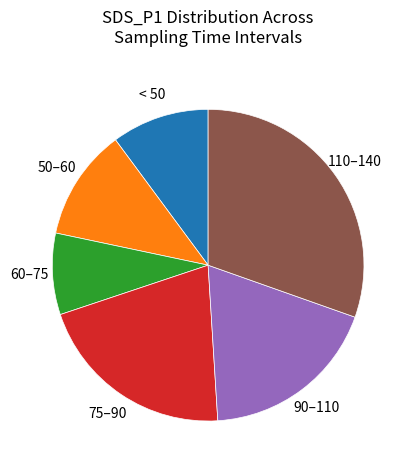

Does any single category account for the majority?

No